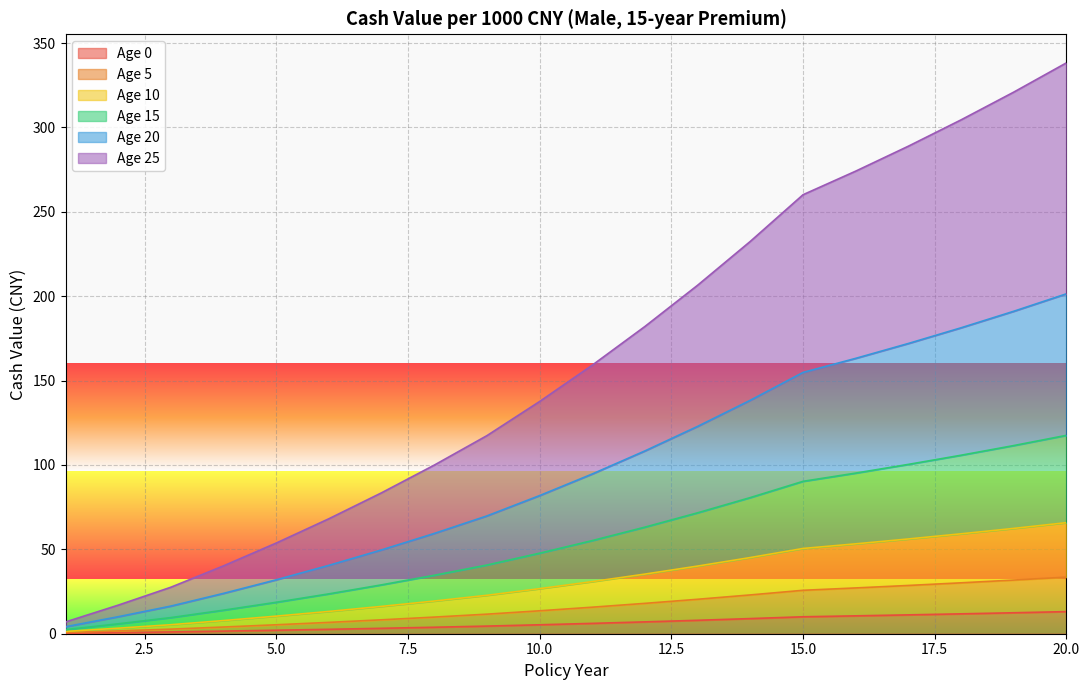

What is the highest value of the Age 0 series?

13.1